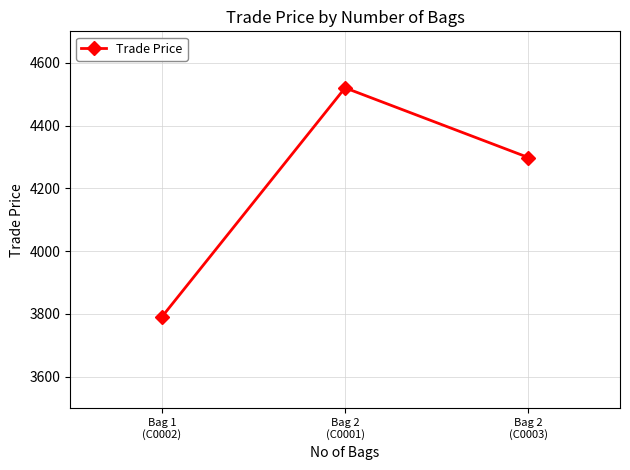

Approximately how many times larger is the value at Bag 1
(C0002) compared to Bag 2
(C0003)?

0.9